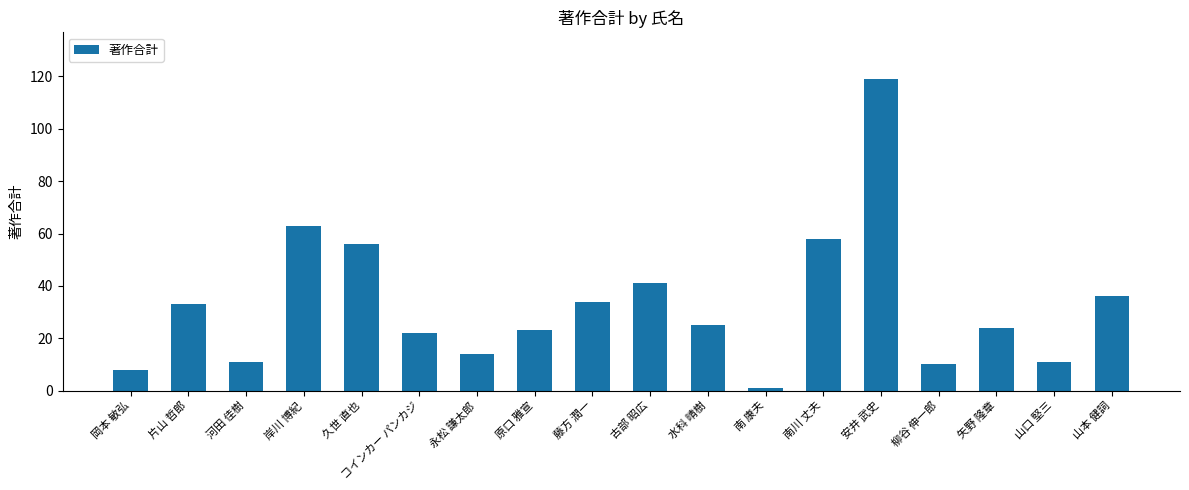

What is the difference between the maximum and minimum values?

118